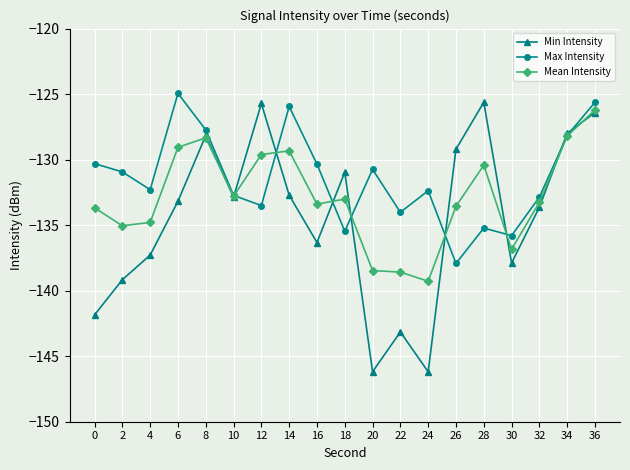

Which series changed the most between 4 and 16?

Max Intensity